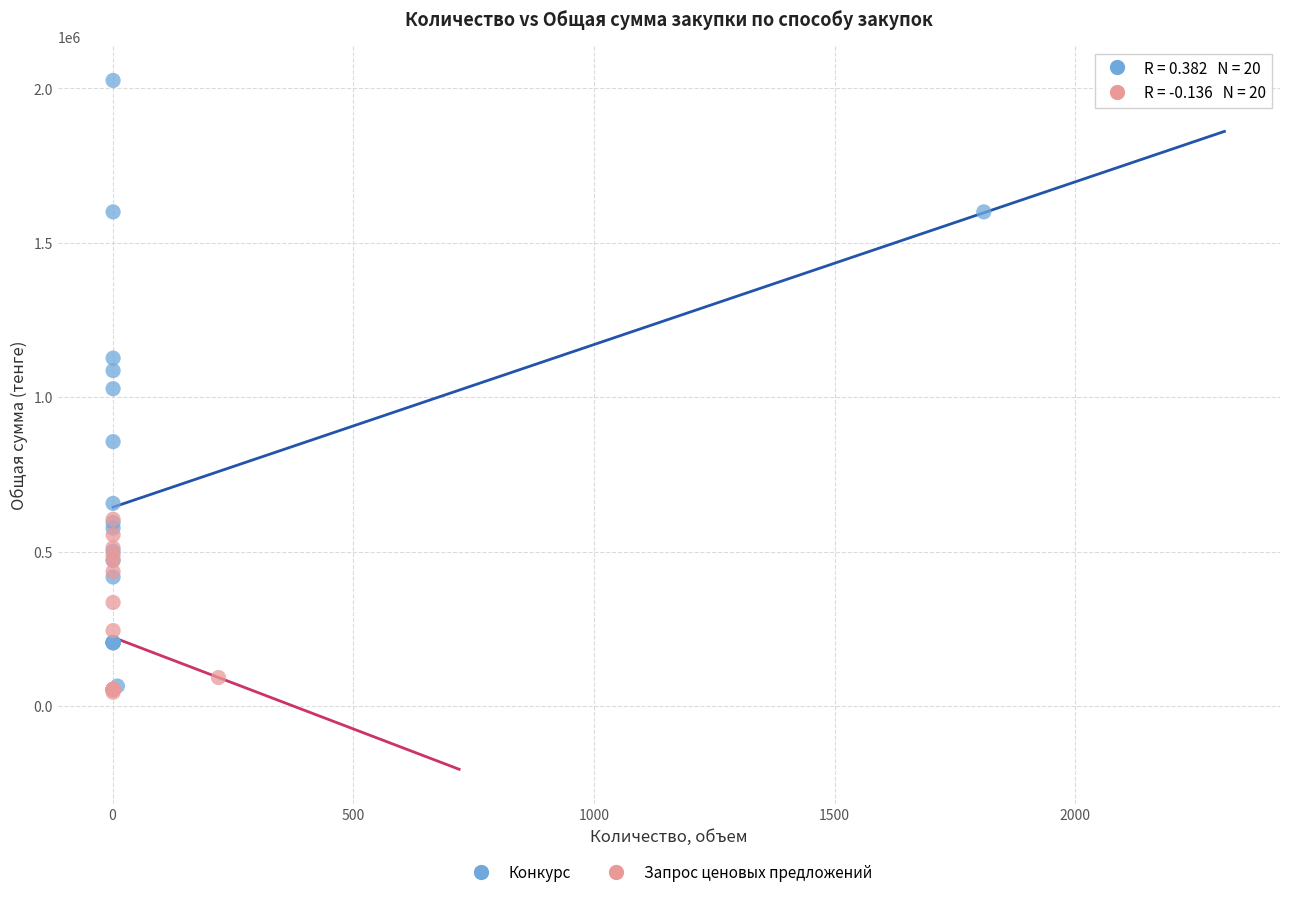

Which series reaches the maximum Y coordinate?

Конкурс